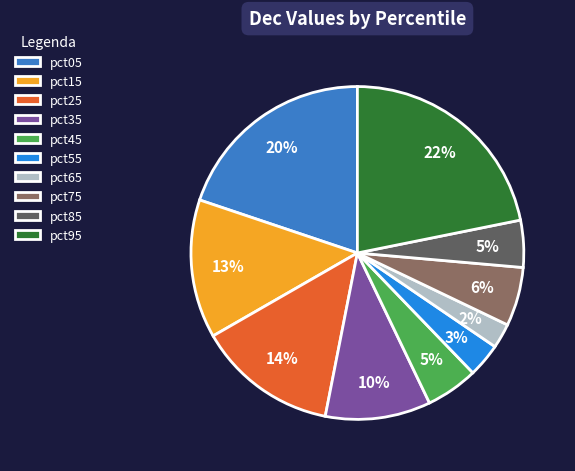

Does pct55 account for over 50% of the chart?

No